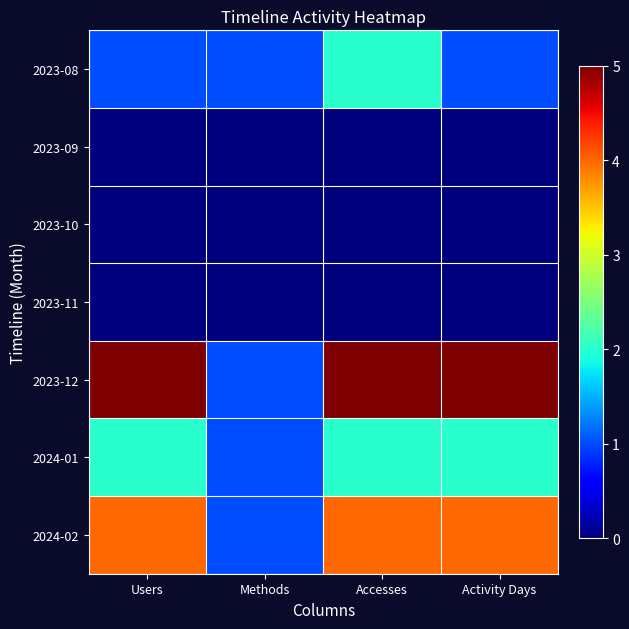

Count the number of categories in the chart.

4